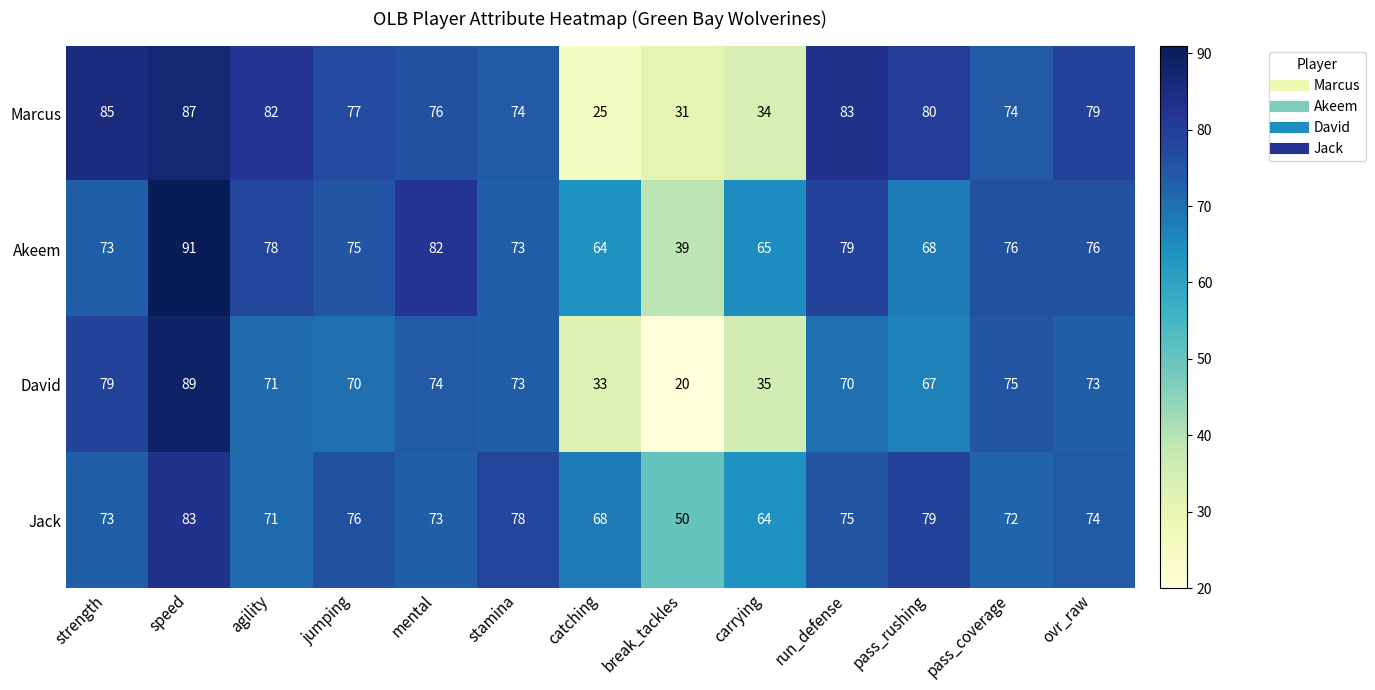

What is the spread (max minus min) of values at mental?

9